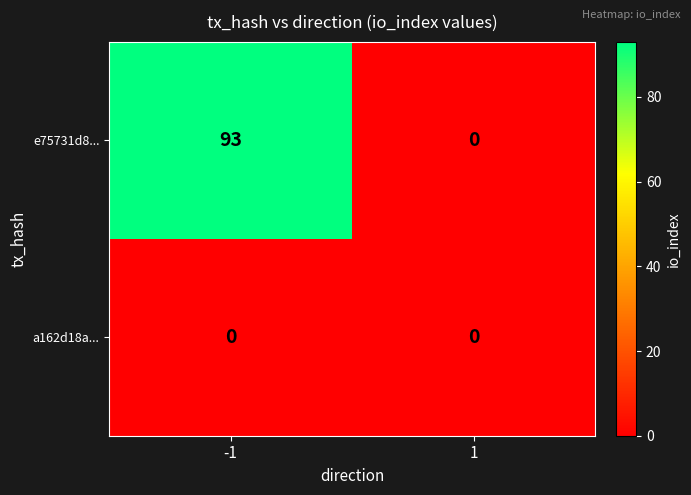

Rank the series by their maximum value, from lowest to highest.

a162d18a..., e75731d8...